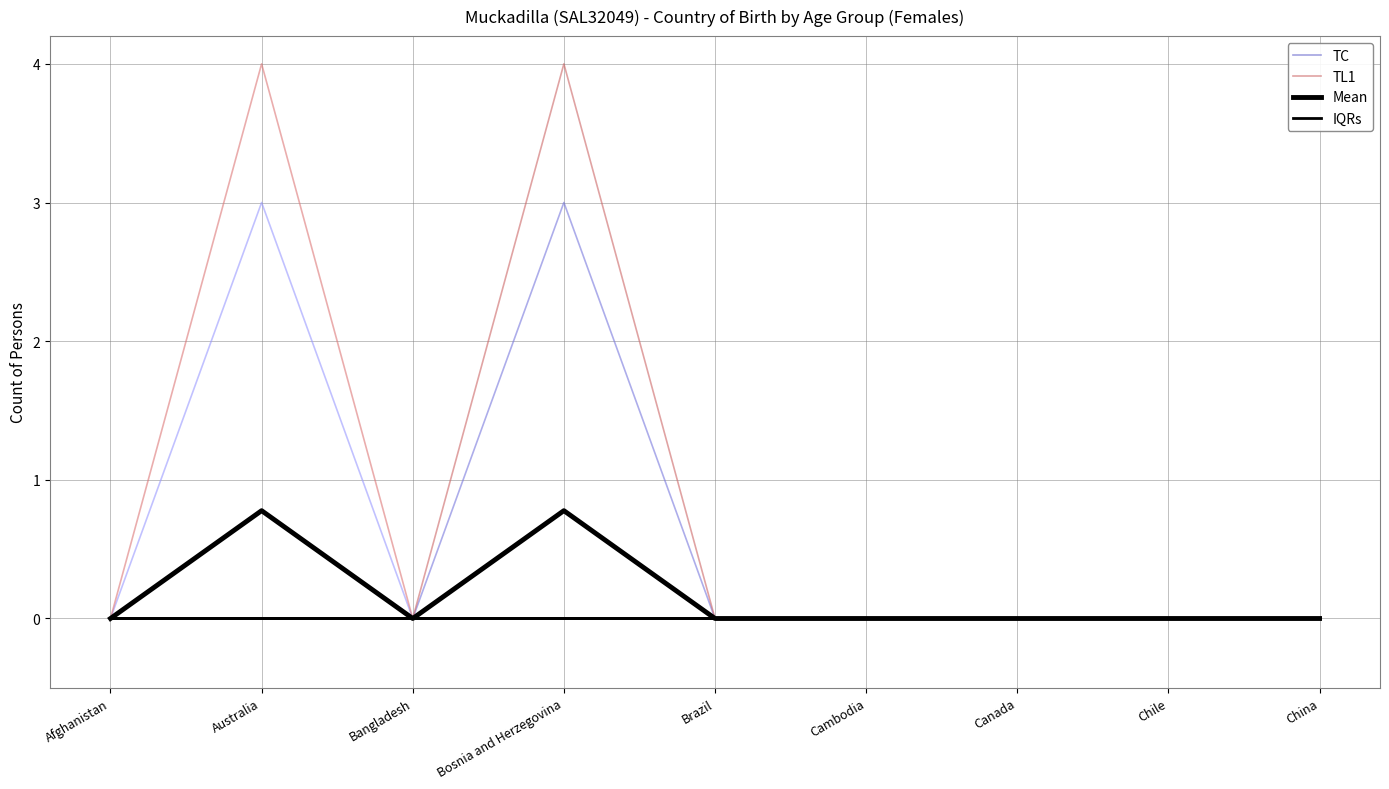

Which has a higher value, Cambodia or Afghanistan?

Cambodia